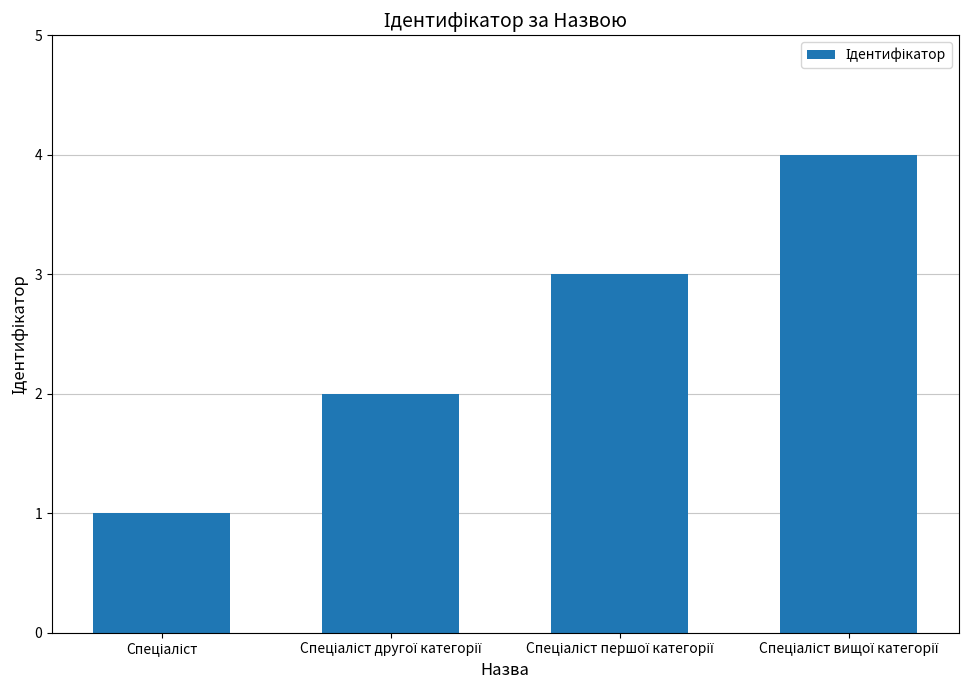

What is the smallest value displayed?

1